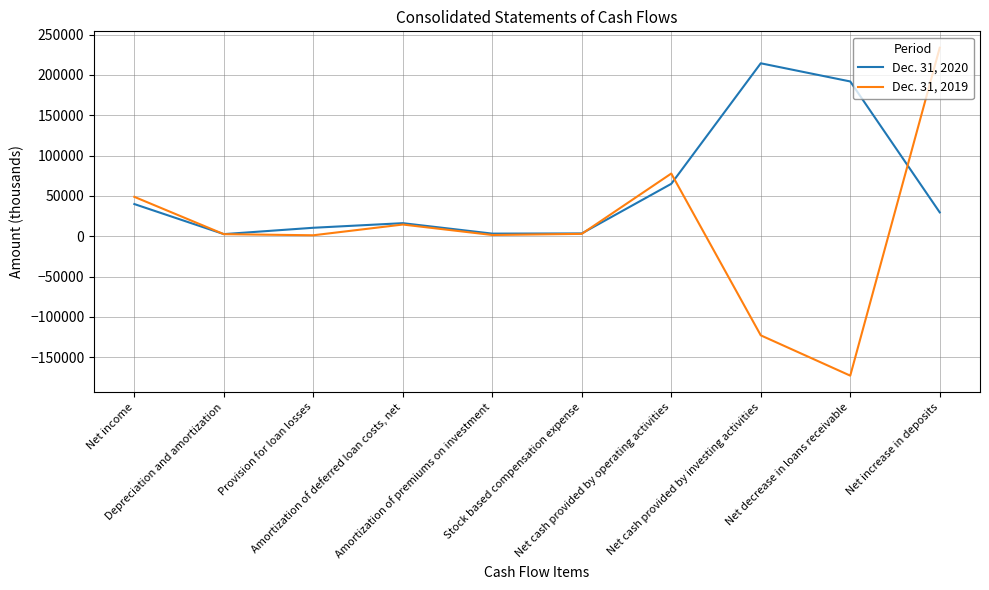

What is the smallest value displayed?

-172725